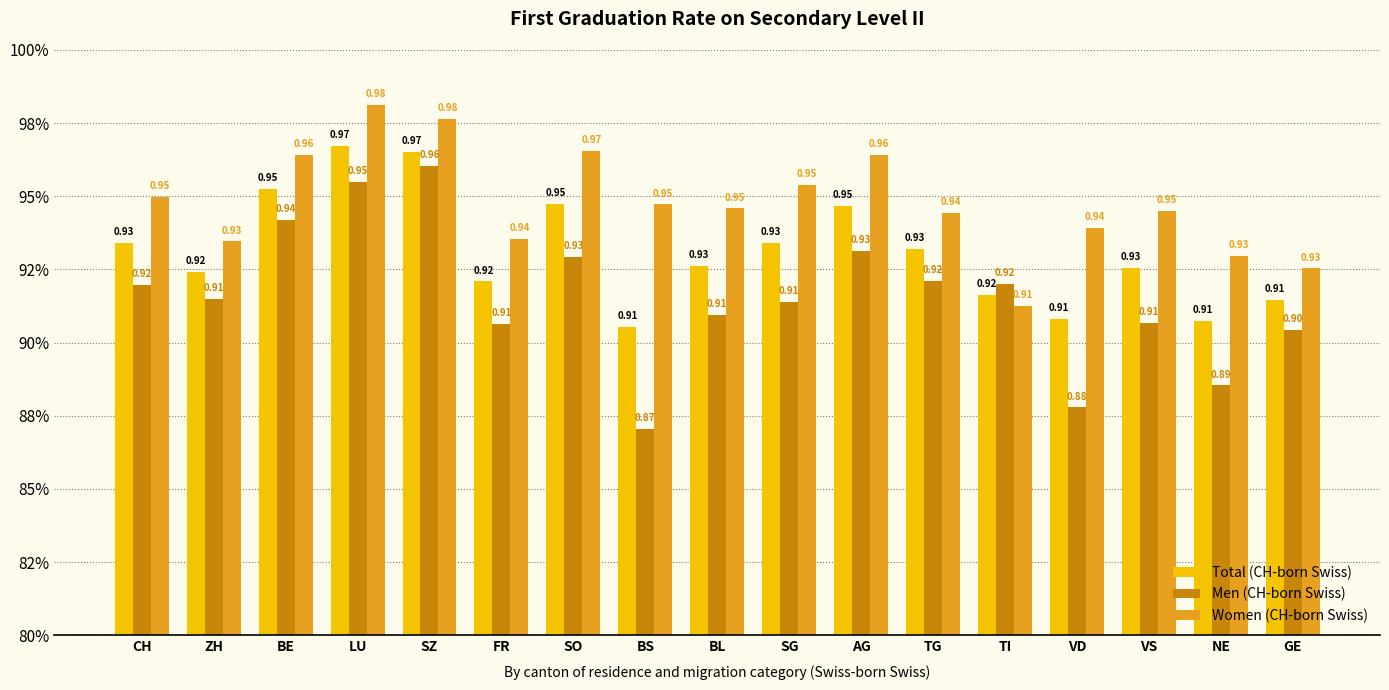

Does the chart contain any negative values?

No